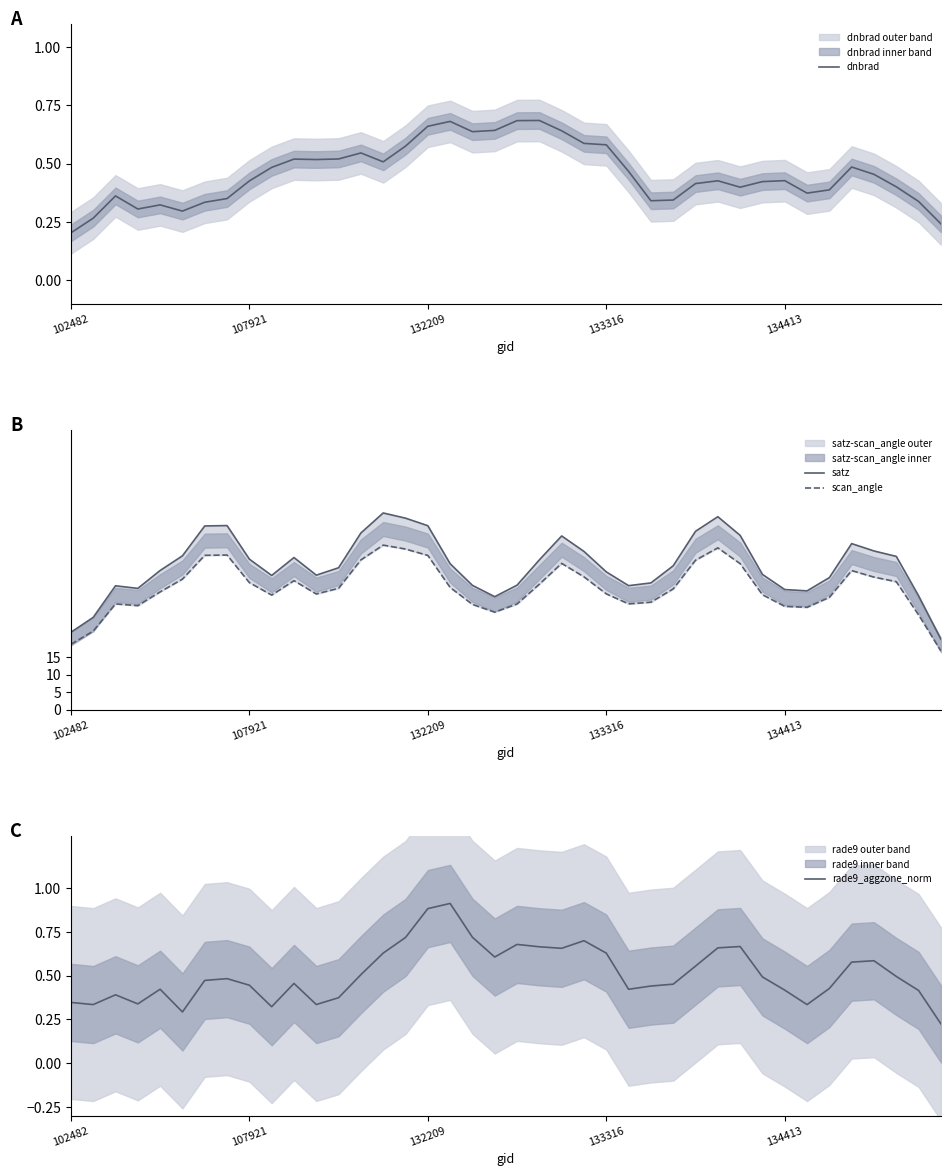

Which series has the largest total across all categories?

satz